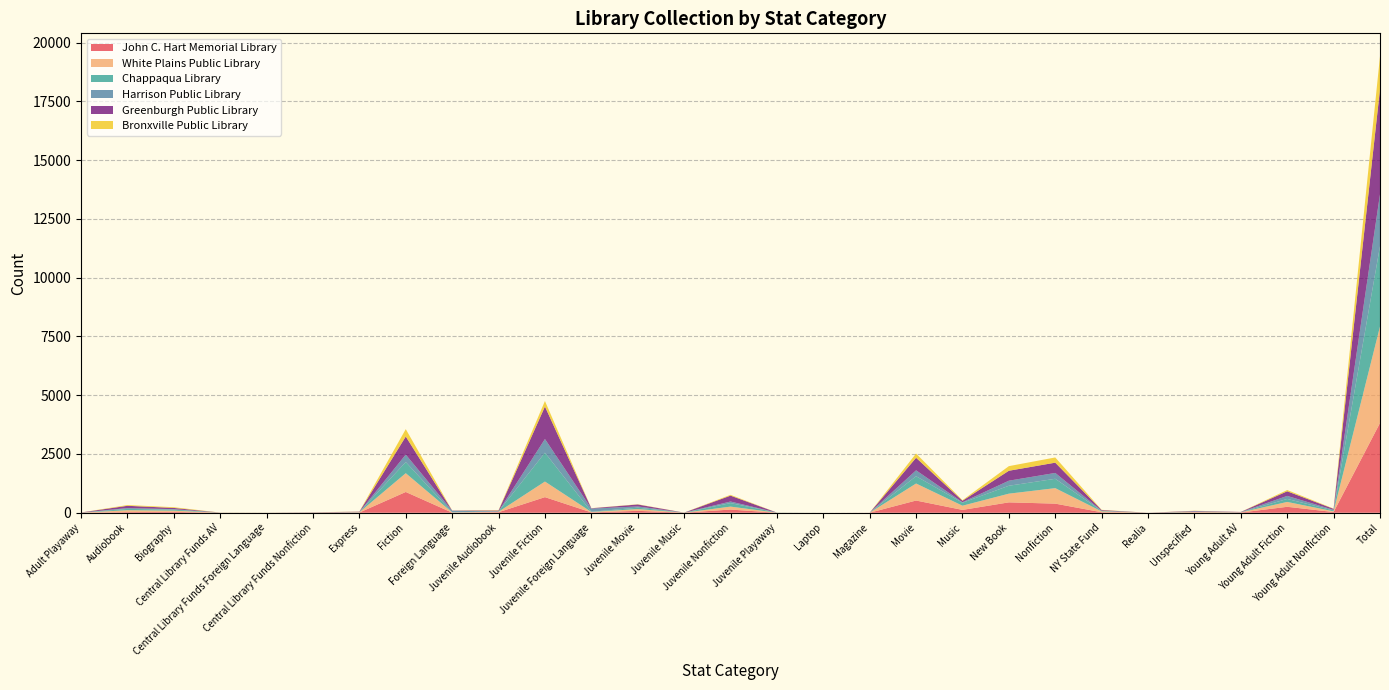

Reading left to right, list all the values displayed in this chart.

John C. Hart Memorial Library: Adult Playaway=3	Audiobook=29	Biography=37	Central Library Funds AV=2	Central Library Funds Foreign Language=1	Central Library Funds Nonfiction=3	Express=9	Fiction=884	Foreign Language=4	Juvenile Audiobook=23	Juvenile Fiction=664	Juvenile Foreign Language=15	Juvenile Movie=81	Juvenile Music=3	Juvenile Nonfiction=136	Juvenile Playaway=0	Laptop=0	Magazine=2	Movie=520	Music=121	New Book=442	Nonfiction=388	NY State Fund=21	Realia=1	Unspecified=16	Young Adult AV=9	Young Adult Fiction=253	Young Adult Nonfiction=31	Total=3818
White Plains Public Library: Adult Playaway=3	Audiobook=79	Biography=52	Central Library Funds AV=2	Central Library Funds Foreign Language=2	Central Library Funds Nonfiction=6	Express=12	Fiction=799	Foreign Language=12	Juvenile Audiobook=19	Juvenile Fiction=664	Juvenile Foreign Language=19	Juvenile Movie=76	Juvenile Music=1	Juvenile Nonfiction=125	Juvenile Playaway=4	Laptop=0	Magazine=0	Movie=724	Music=179	New Book=370	Nonfiction=659	NY State Fund=37	Realia=0	Unspecified=15	Young Adult AV=9	Young Adult Fiction=207	Young Adult Nonfiction=30	Total=4105
Chappaqua Library: Adult Playaway=1	Audiobook=56	Biography=43	Central Library Funds AV=1	Central Library Funds Foreign Language=0	Central Library Funds Nonfiction=3	Express=5	Fiction=474	Foreign Language=4	Juvenile Audiobook=12	Juvenile Fiction=1227	Juvenile Foreign Language=9	Juvenile Movie=59	Juvenile Music=1	Juvenile Nonfiction=150	Juvenile Playaway=4	Laptop=0	Magazine=0	Movie=311	Music=126	New Book=337	Nonfiction=398	NY State Fund=17	Realia=0	Unspecified=13	Young Adult AV=2	Young Adult Fiction=128	Young Adult Nonfiction=37	Total=3418
Harrison Public Library: Adult Playaway=0	Audiobook=35	Biography=21	Central Library Funds AV=1	Central Library Funds Foreign Language=2	Central Library Funds Nonfiction=2	Express=6	Fiction=317	Foreign Language=64	Juvenile Audiobook=9	Juvenile Fiction=582	Juvenile Foreign Language=133	Juvenile Movie=53	Juvenile Music=0	Juvenile Nonfiction=67	Juvenile Playaway=0	Laptop=0	Magazine=0	Movie=250	Music=22	New Book=215	Nonfiction=249	NY State Fund=10	Realia=0	Unspecified=13	Young Adult AV=5	Young Adult Fiction=129	Young Adult Nonfiction=25	Total=2210
Greenburgh Public Library: Adult Playaway=5	Audiobook=97	Biography=52	Central Library Funds AV=1	Central Library Funds Foreign Language=0	Central Library Funds Nonfiction=5	Express=13	Fiction=769	Foreign Language=10	Juvenile Audiobook=31	Juvenile Fiction=1382	Juvenile Foreign Language=15	Juvenile Movie=83	Juvenile Music=1	Juvenile Nonfiction=250	Juvenile Playaway=1	Laptop=0	Magazine=0	Movie=534	Music=63	New Book=423	Nonfiction=437	NY State Fund=29	Realia=0	Unspecified=21	Young Adult AV=10	Young Adult Fiction=196	Young Adult Nonfiction=43	Total=4471
Bronxville Public Library: Adult Playaway=0	Audiobook=32	Biography=31	Central Library Funds AV=2	Central Library Funds Foreign Language=1	Central Library Funds Nonfiction=1	Express=6	Fiction=315	Foreign Language=5	Juvenile Audiobook=16	Juvenile Fiction=236	Juvenile Foreign Language=4	Juvenile Movie=10	Juvenile Music=2	Juvenile Nonfiction=35	Juvenile Playaway=0	Laptop=0	Magazine=0	Movie=180	Music=24	New Book=196	Nonfiction=222	NY State Fund=11	Realia=0	Unspecified=8	Young Adult AV=1	Young Adult Fiction=54	Young Adult Nonfiction=11	Total=1403